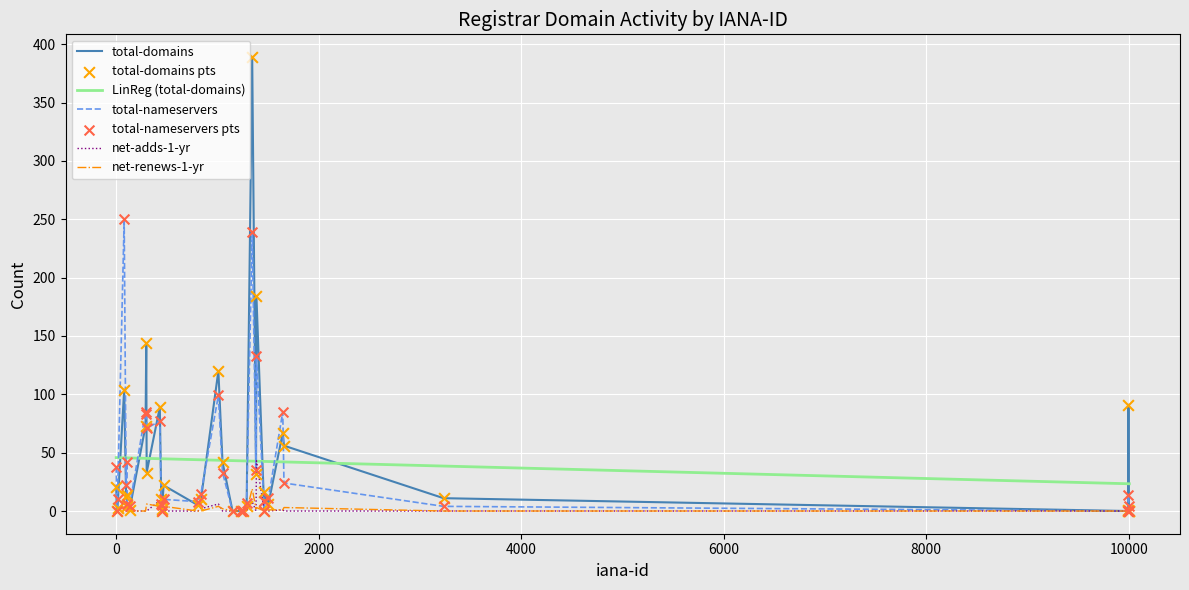

Which series has the widest spread of values?

total-domains